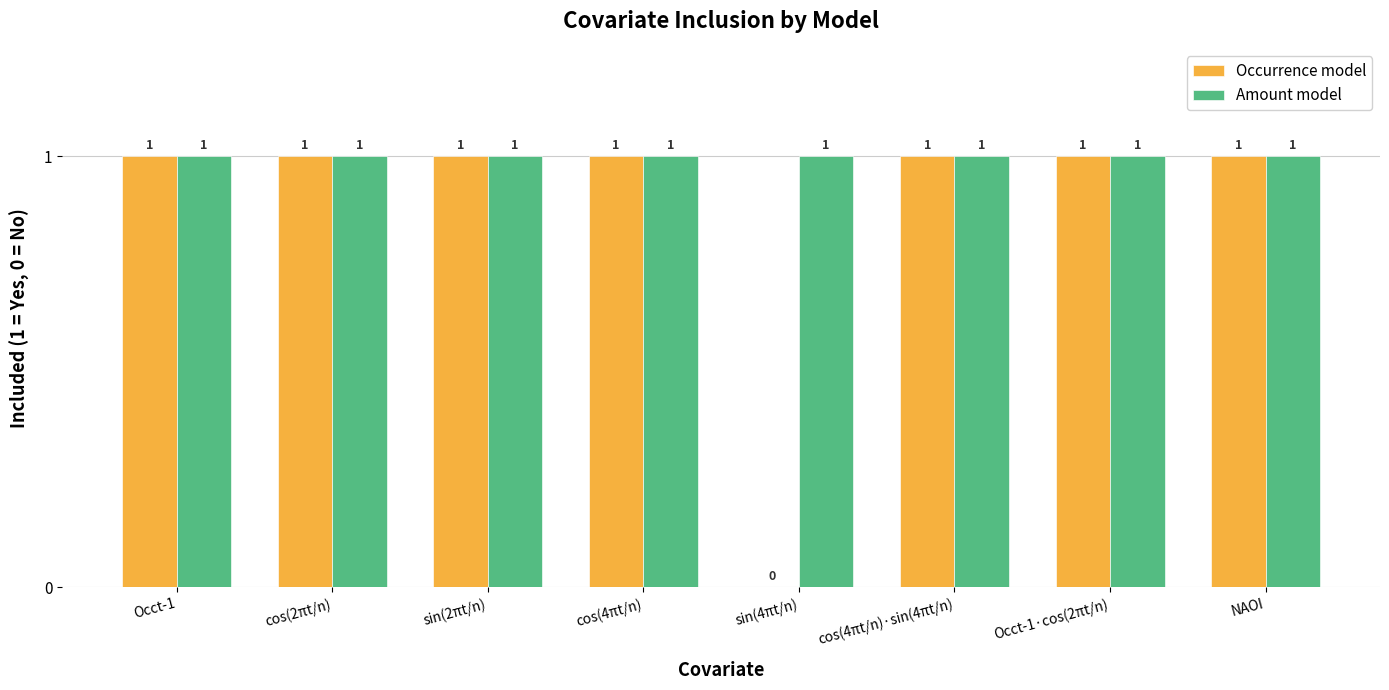

Reading right to left, transcribe all the data shown in this chart.

Occurrence model: NAOI=1	Occt-1·cos(2πt/n)=1	cos(4πt/n)·sin(4πt/n)=1	sin(4πt/n)=0	cos(4πt/n)=1	sin(2πt/n)=1	cos(2πt/n)=1	Occt-1=1
Amount model: NAOI=1	Occt-1·cos(2πt/n)=1	cos(4πt/n)·sin(4πt/n)=1	sin(4πt/n)=1	cos(4πt/n)=1	sin(2πt/n)=1	cos(2πt/n)=1	Occt-1=1